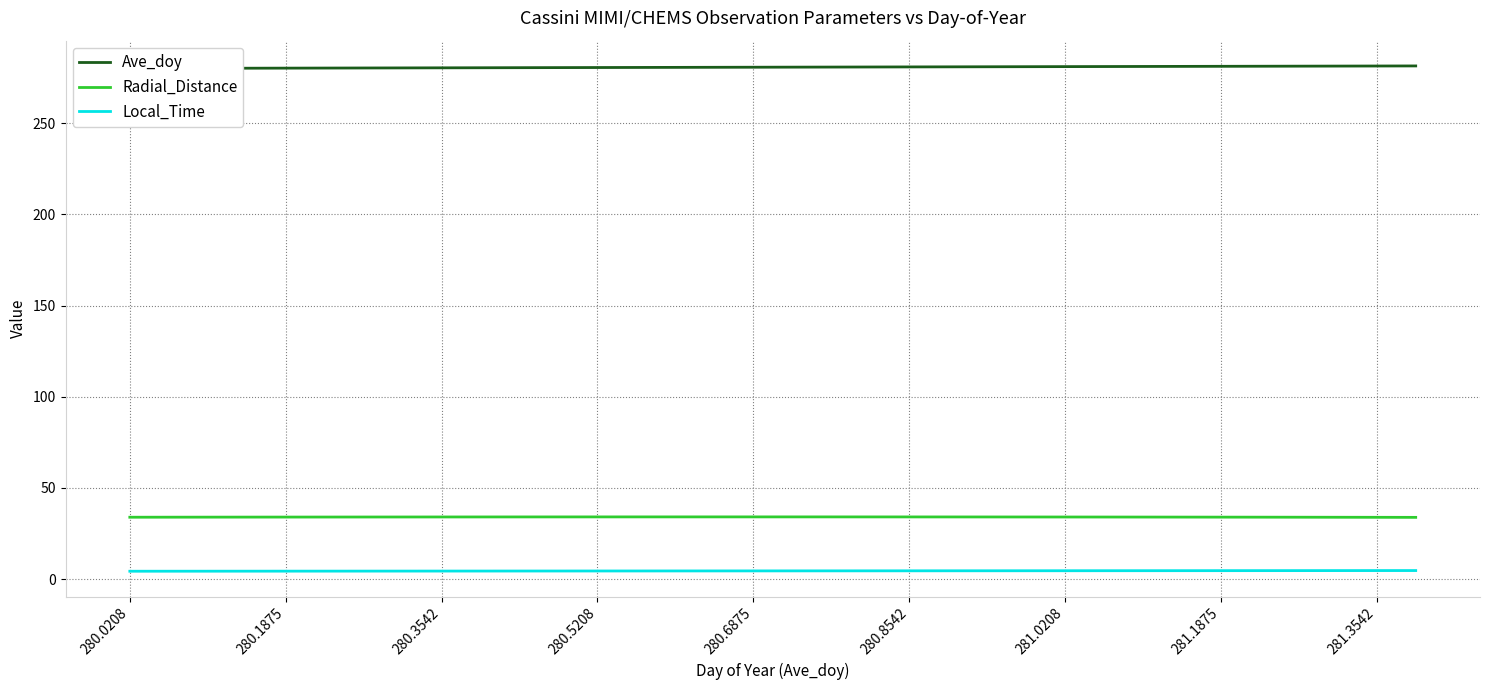

What is the spread (max minus min) of values at 21?

276.4